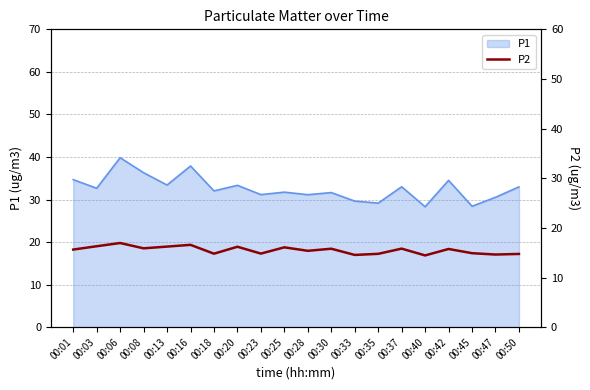

What is the smallest value displayed?

14.4